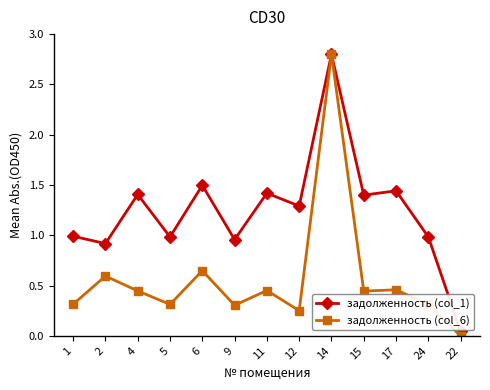

What is the difference between the задолженность (col_1) values at 6 and 14?

1.3